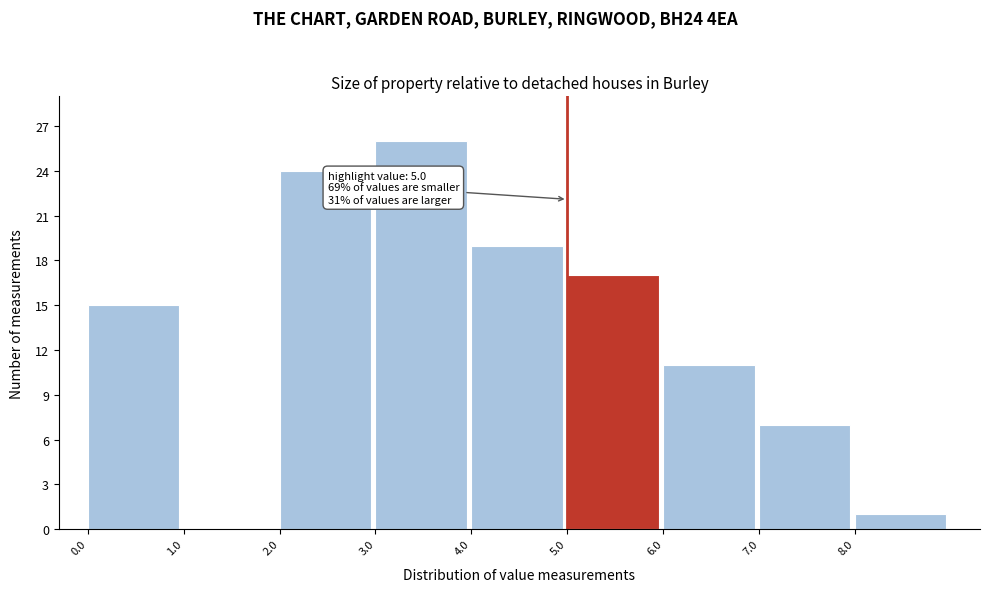

Which range on the x-axis has the tallest bar?

3 to 4